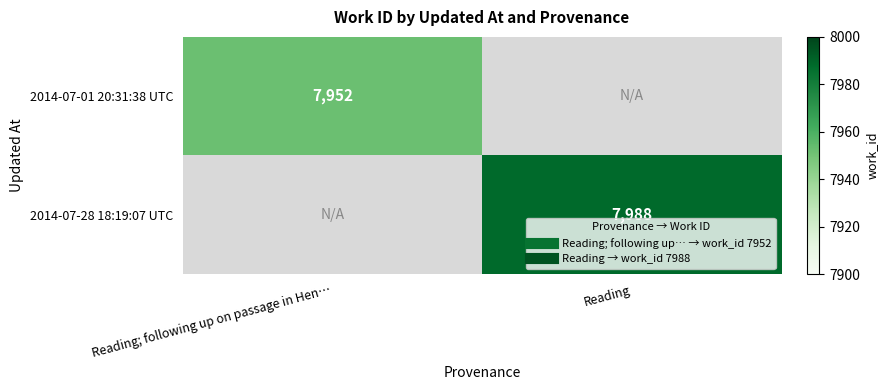

The 2014-07-28 18:19:07 UTC series shows 7988 at Reading. True or false?

True